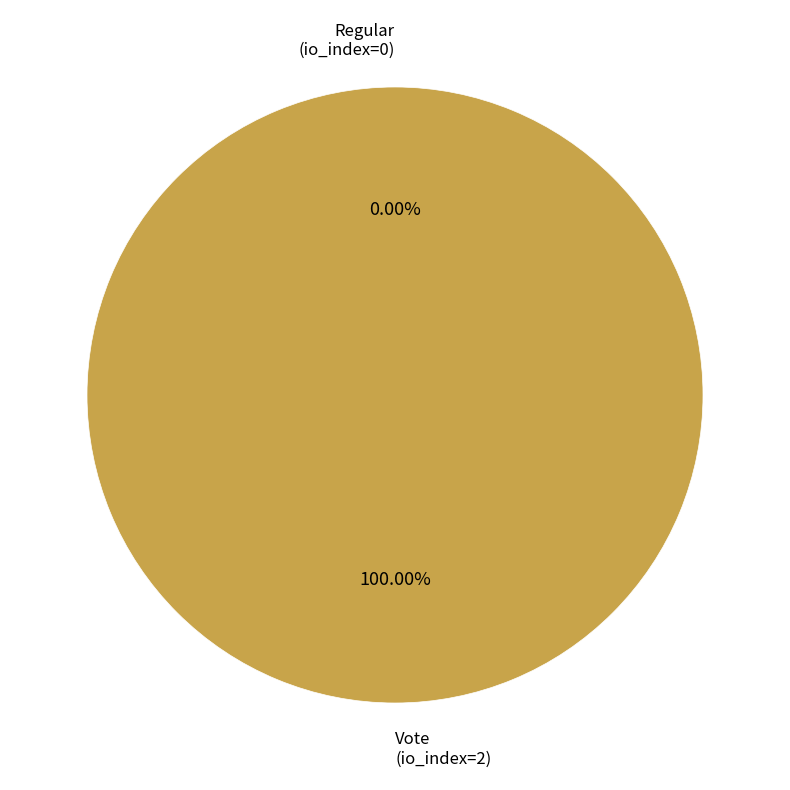

True or false: Vote (io_index=2) accounts for 100% of the total.

True